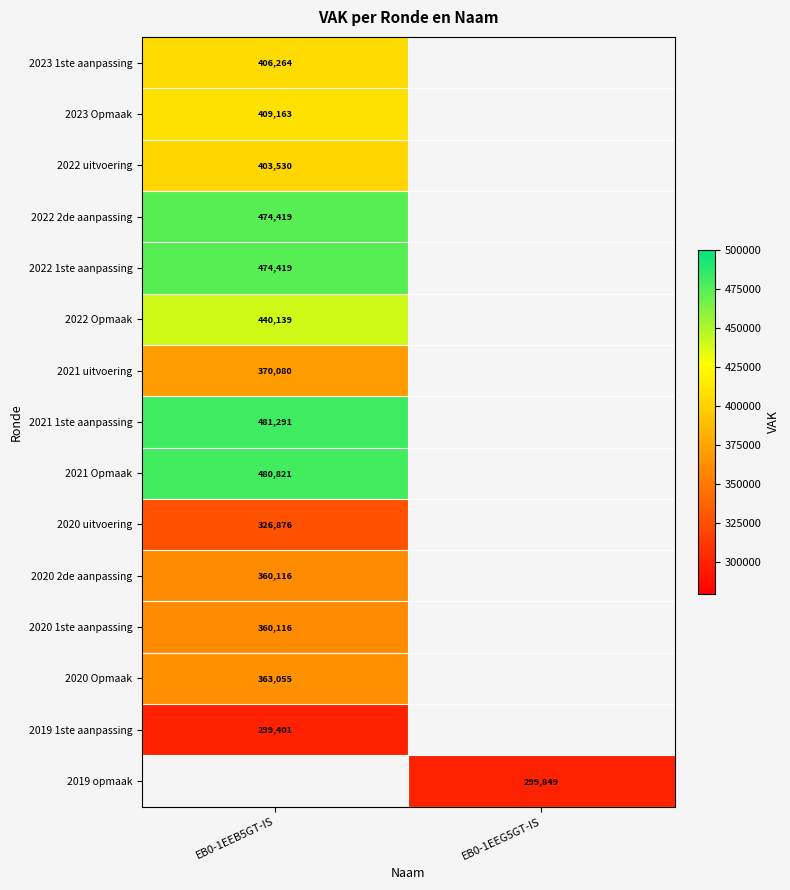

Is it true that 2019 opmaak equals 299849 at EB0-1EEG5GT-IS?

True